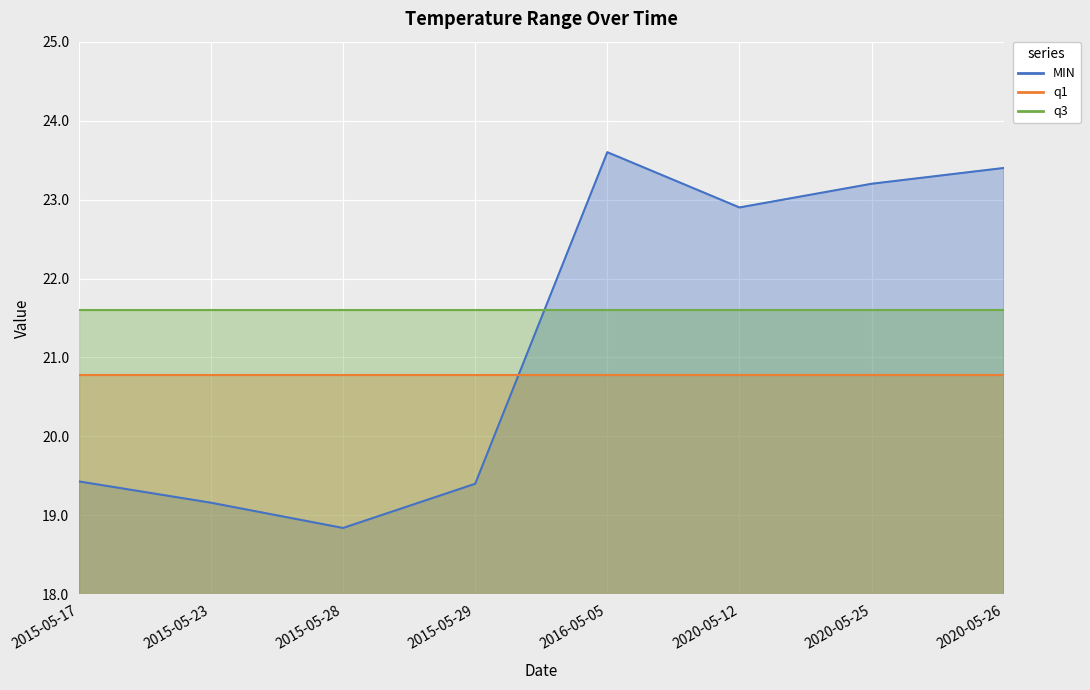

The q3 series shows 35.3 at 2015-05-23. True or false?

False